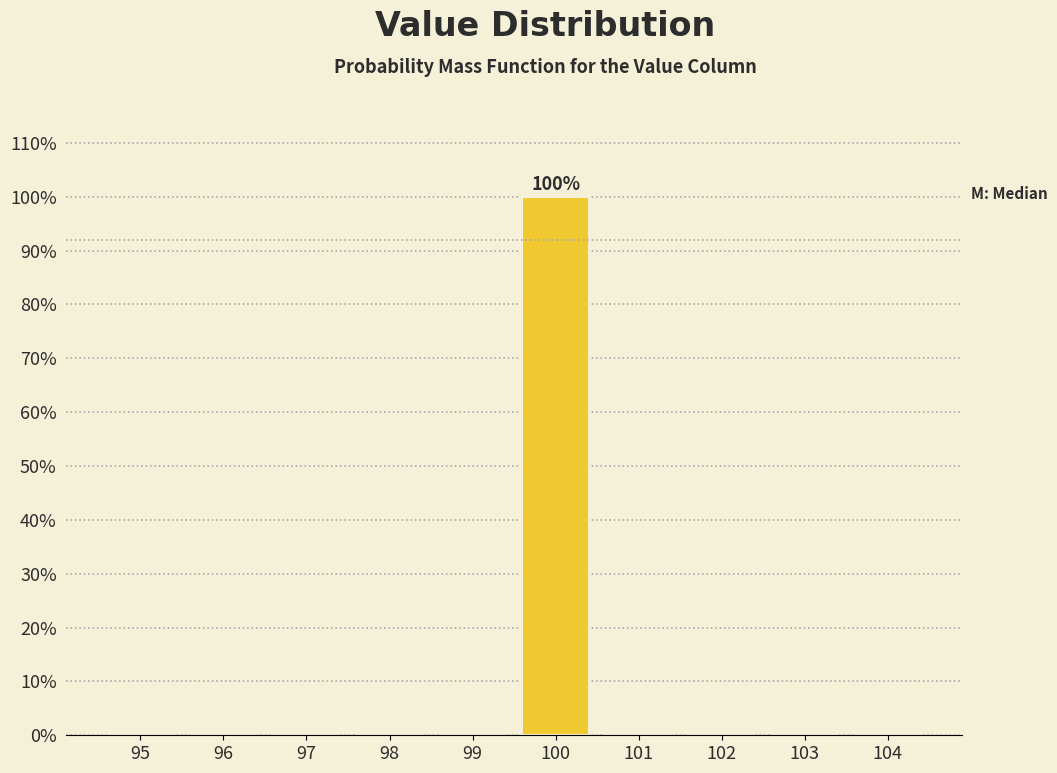

Reading right to left, extract all data points from this chart.

104=0	103=0	102=0	101=0	100=100	99=0	98=0	97=0	96=0	95=0